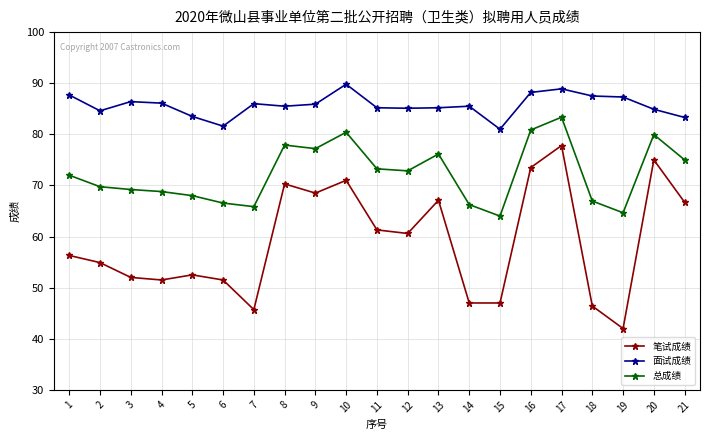

Is the value of 总成绩 at 12 greater than the value of 笔试成绩 at 5?

Yes